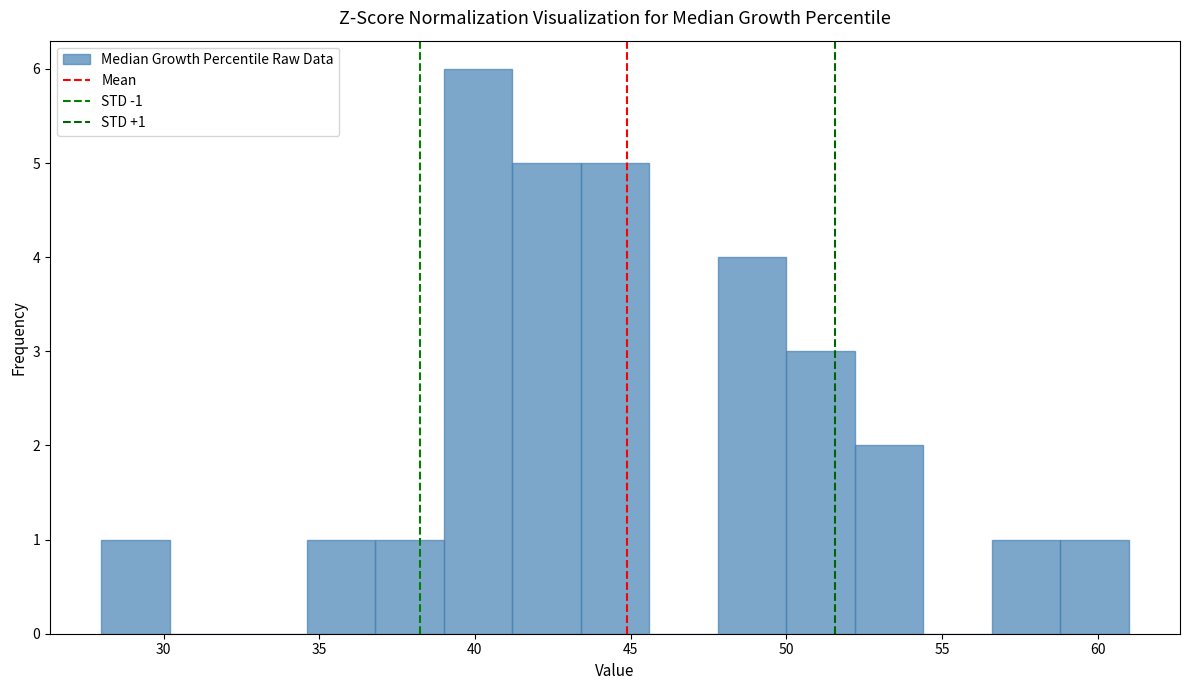

Over which range of the x-axis is the bar tallest?

39.0 to 41.2